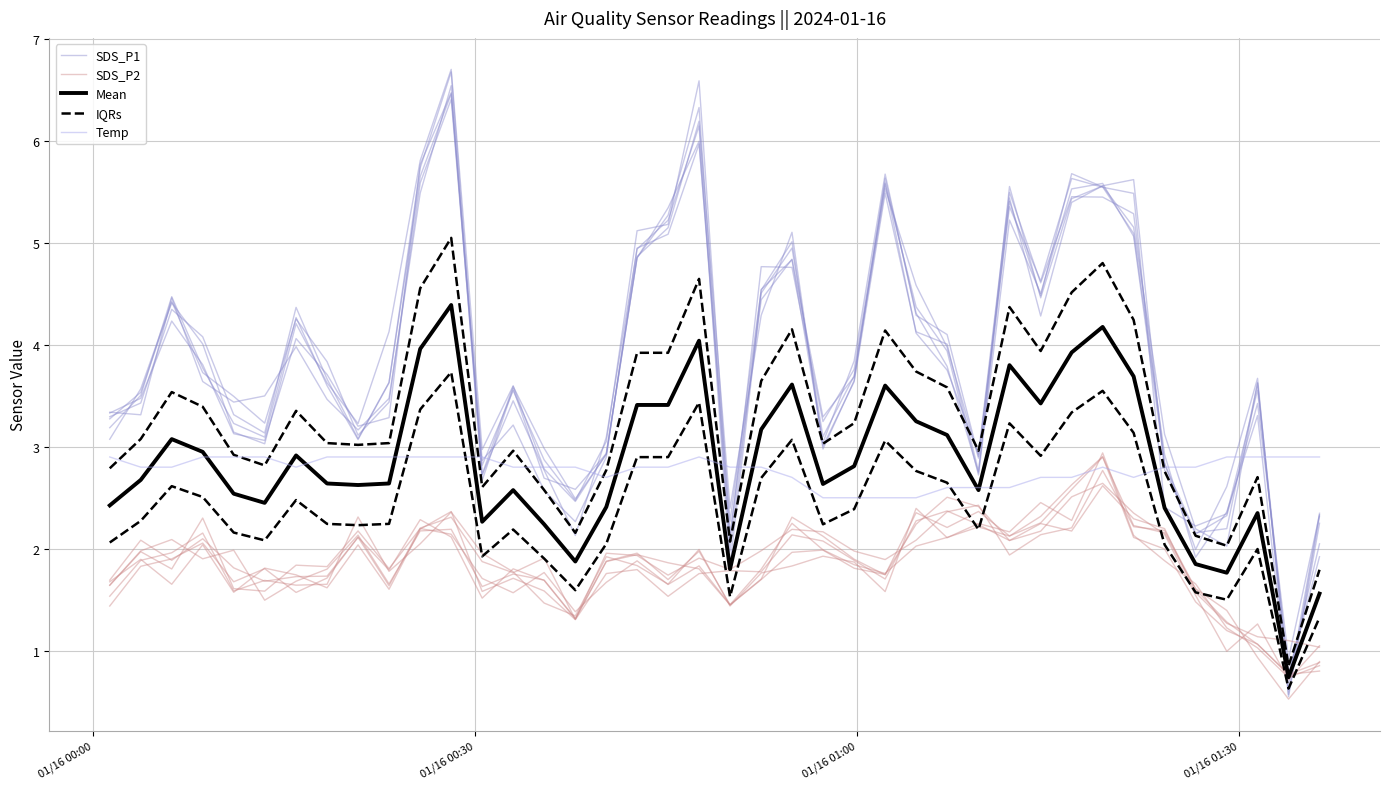

What are all the series names shown in the legend?

SDS_P1, SDS_P2, Mean, IQRs, Temp